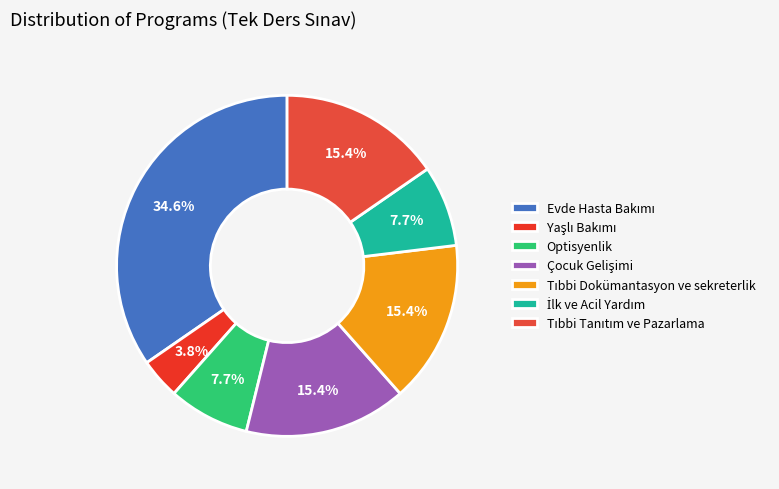

How many slices are in this pie chart?

7